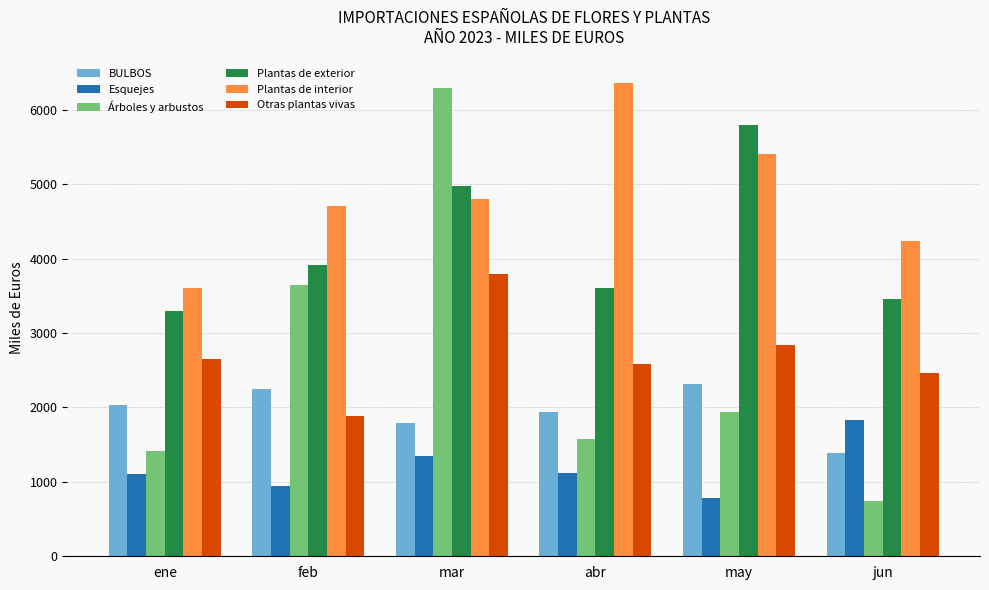

Which category has the highest value across all series?

abr